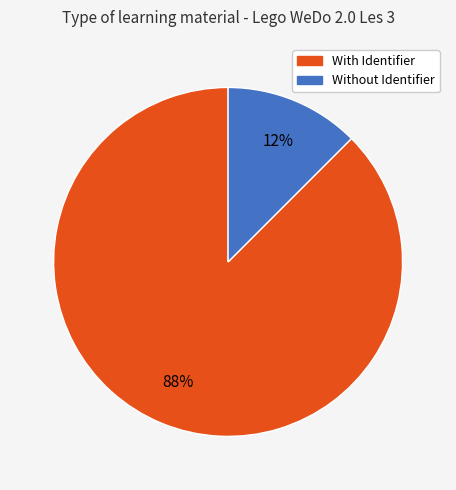

To the nearest percent, what is the average slice percentage?

50%